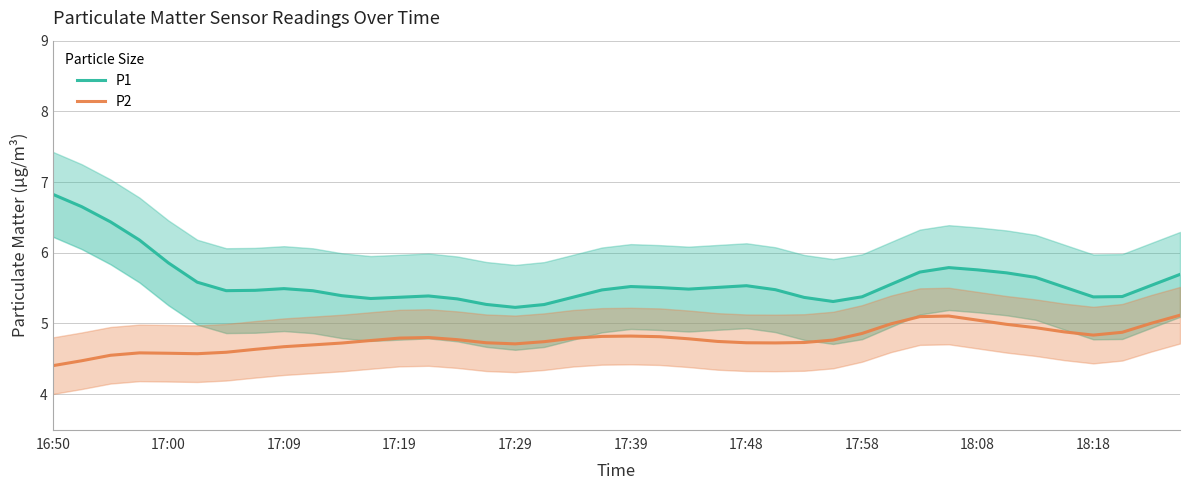

What is the average value of the P1 series?

5.6